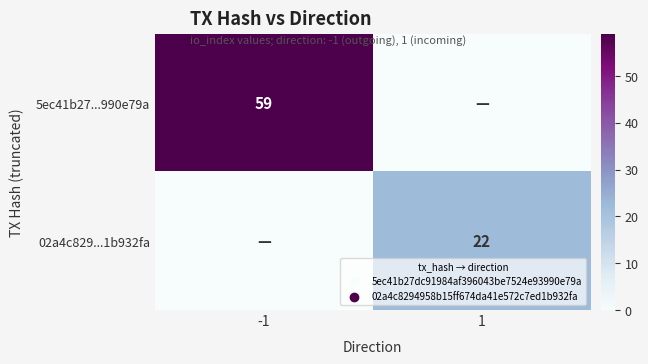

The 02a4c829...1b932fa series shows 22 at 1. True or false?

True